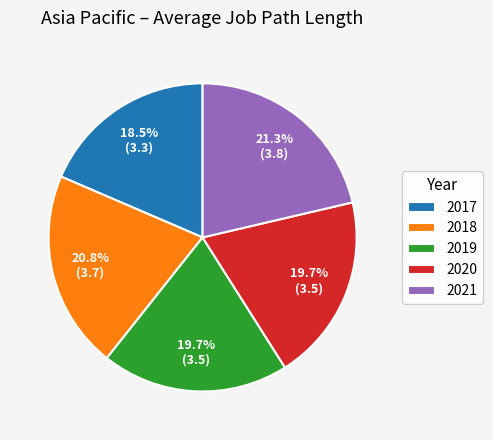

To the nearest percent, what is the difference between the 2018 and 2020 slice percentages?

1%